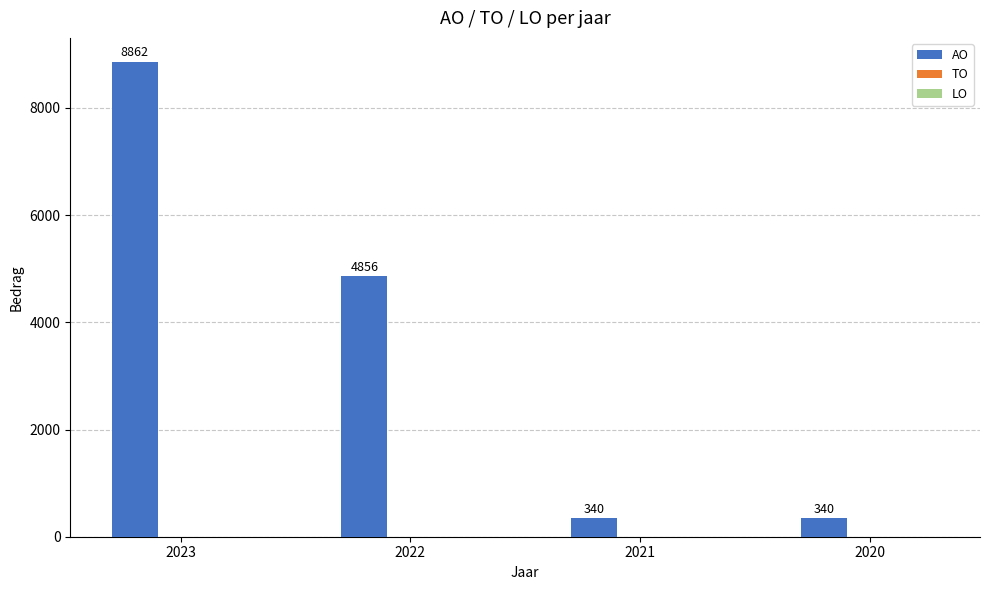

Is it true that the value at 2022 is 6353?

False